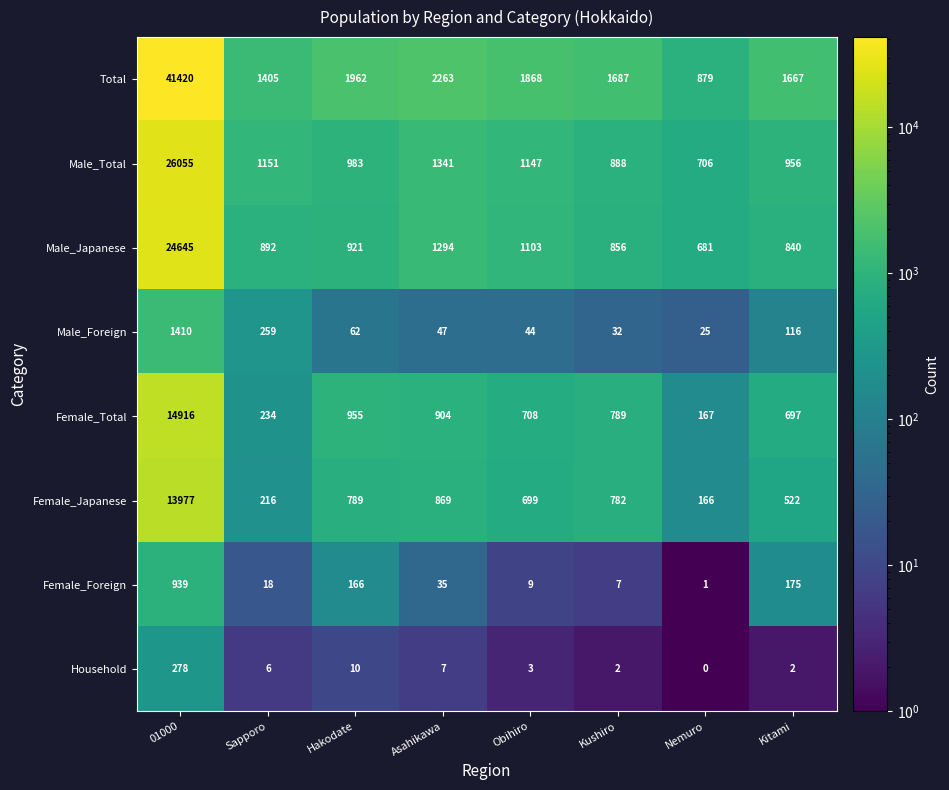

List the series in order of their peak value, highest first.

Total, Male_Total, Male_Japanese, Female_Total, Female_Japanese, Male_Foreign, Female_Foreign, Household